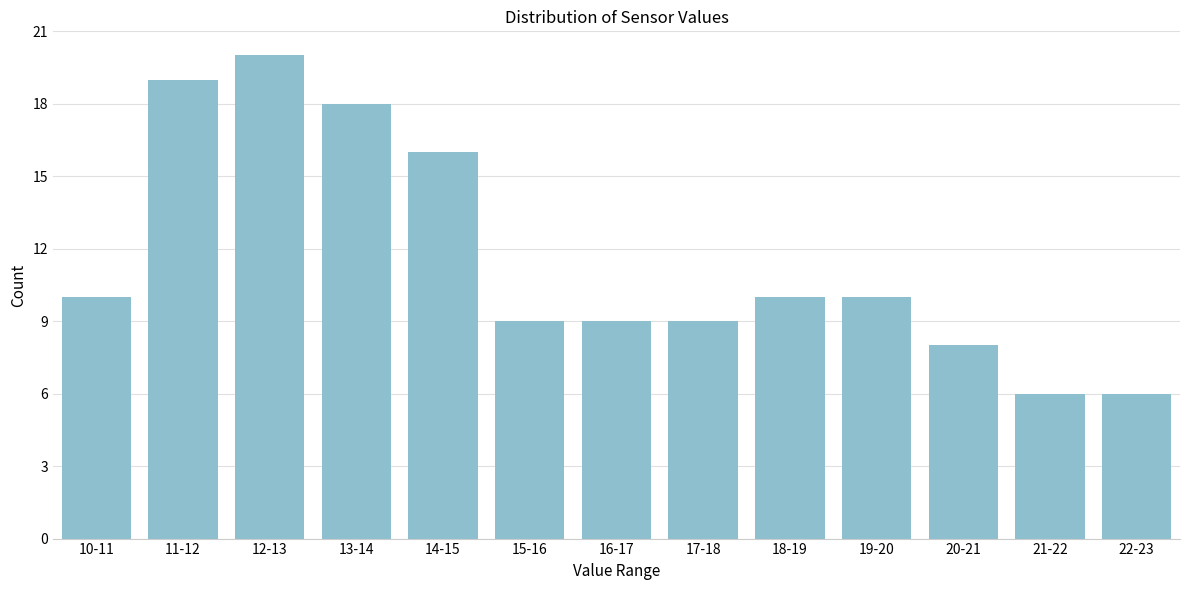

Reading right to left, extract all data points from this chart.

22-23=6	21-22=6	20-21=8	19-20=10	18-19=10	17-18=9	16-17=9	15-16=9	14-15=16	13-14=18	12-13=20	11-12=19	10-11=10